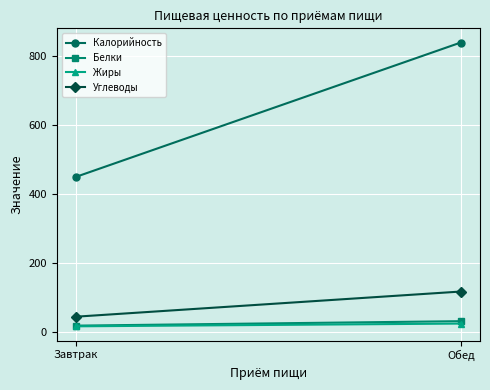

Reading left to right, transcribe all the data shown in this chart.

Калорийность: Завтрак=450	Обед=840
Белки: Завтрак=18	Обед=31
Жиры: Завтрак=16	Обед=24
Углеводы: Завтрак=44	Обед=117